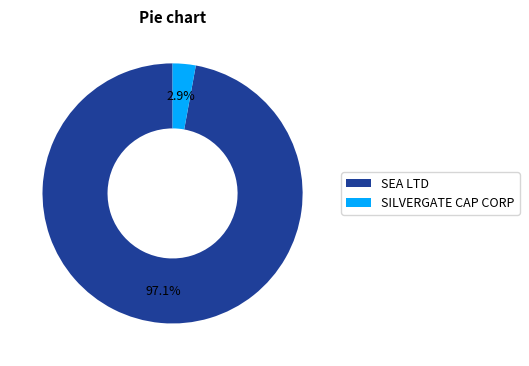

What is the largest slice in the pie chart?

SEA LTD